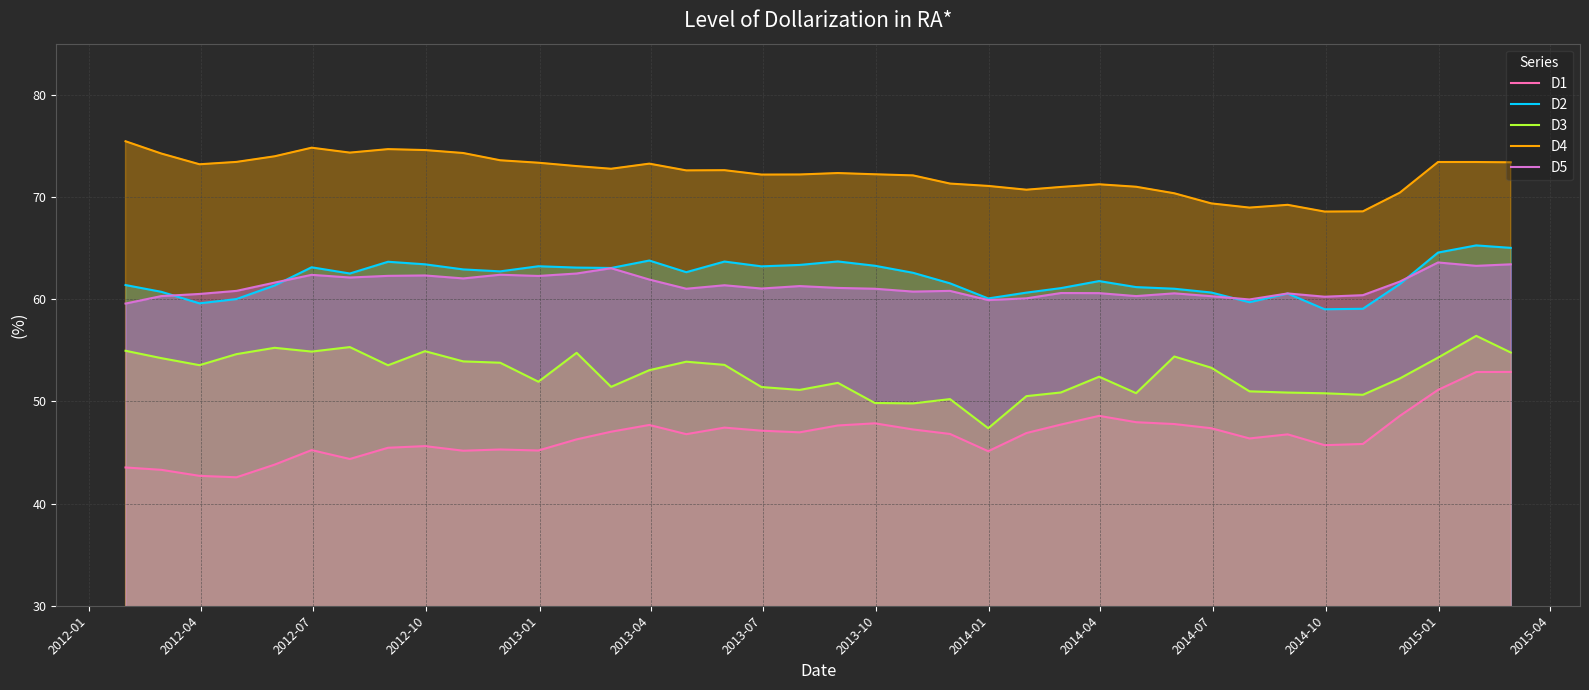

What is the minimum value shown in the chart?

42.6